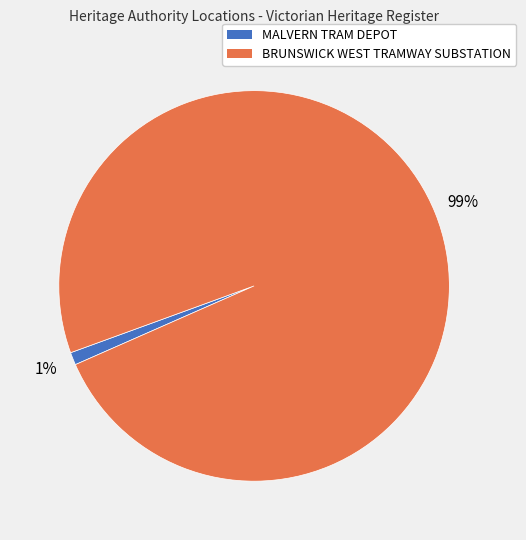

Is MALVERN TRAM DEPOT the majority of the pie?

No